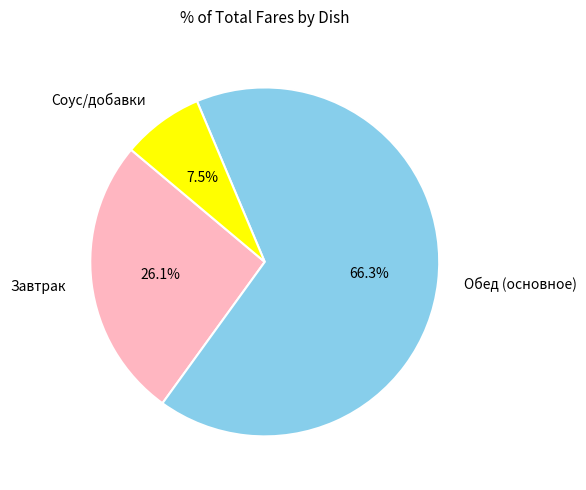

Count the number of slices in the pie.

3